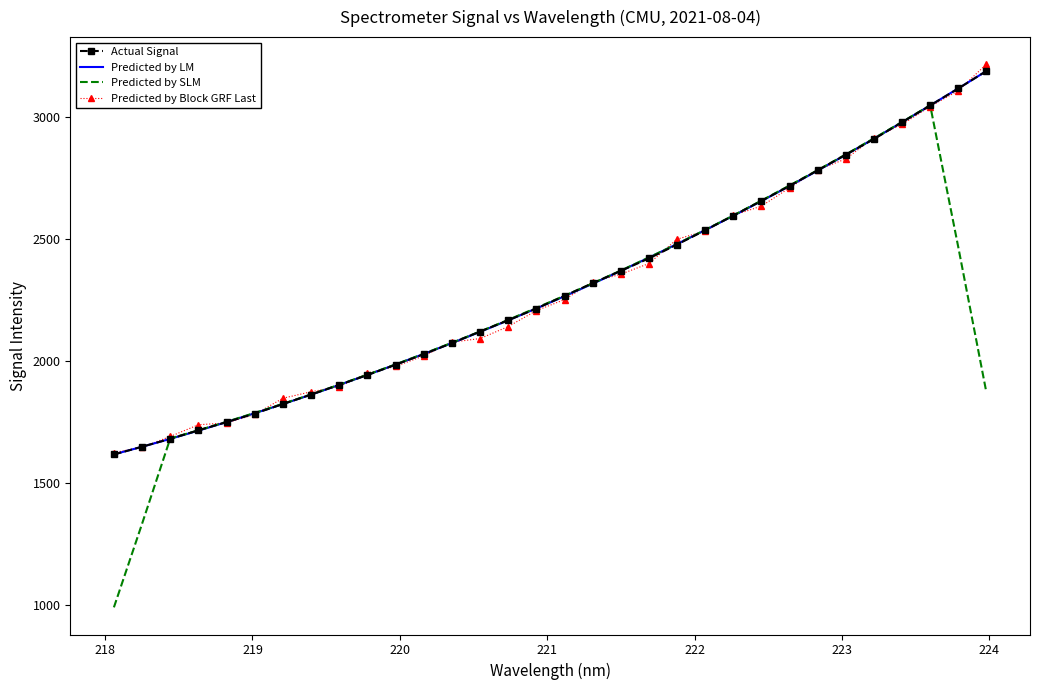

Which series has the largest range (max minus min)?

Predicted by SLM